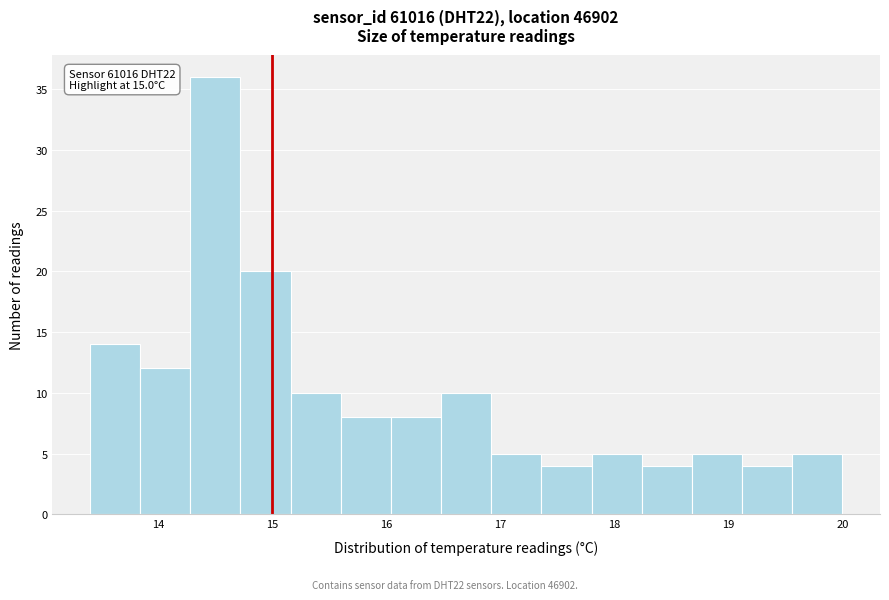

Which range on the x-axis has the tallest bar?

14.28 to 14.72